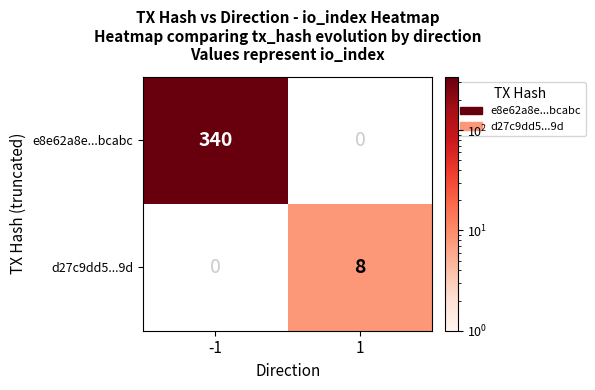

What is the sum of the d27c9dd5...9d values at 1 and -1?

8